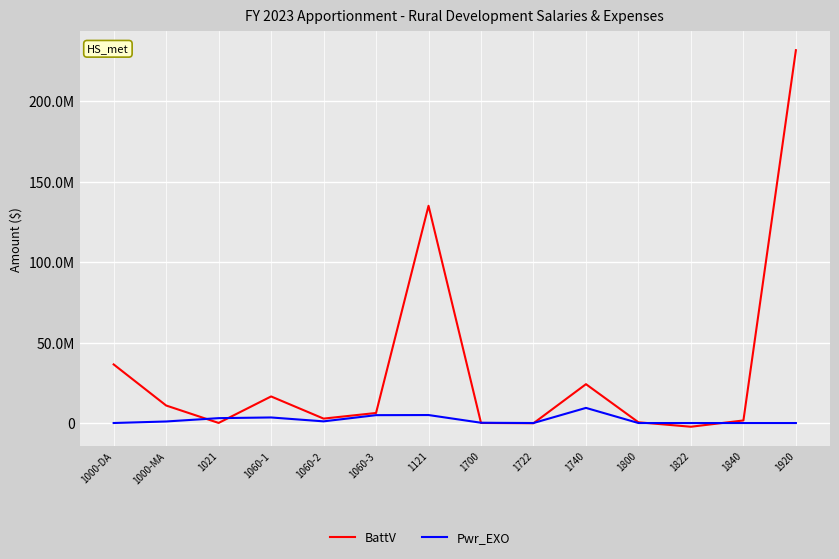

What is the sum of the Pwr_EXO values at 1121 and 1000-DA?

4978772